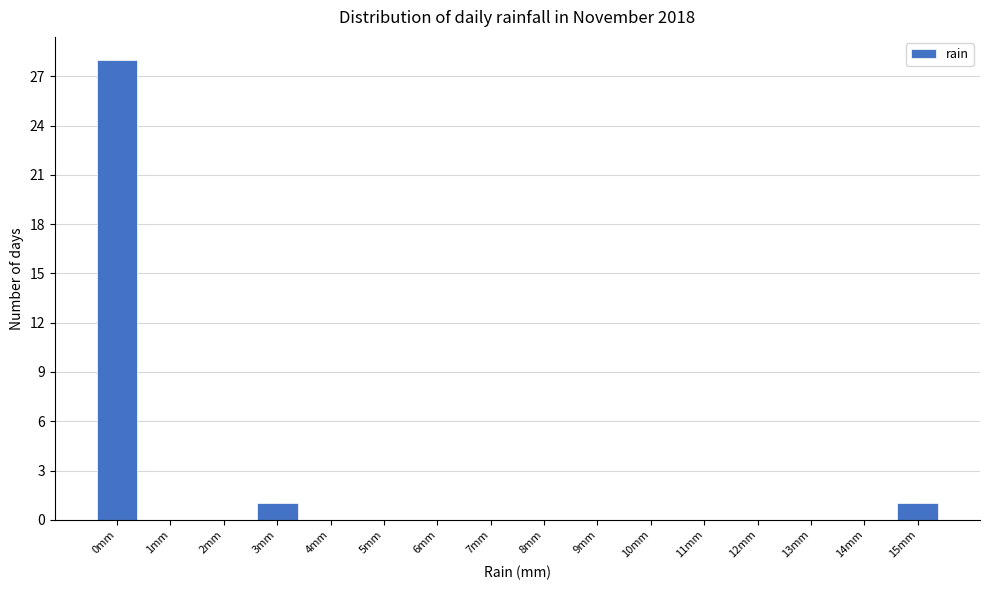

Reading left to right, extract all data points from this chart.

0mm=28	1mm=0	2mm=0	3mm=1	4mm=0	5mm=0	6mm=0	7mm=0	8mm=0	9mm=0	10mm=0	11mm=0	12mm=0	13mm=0	14mm=0	15mm=1